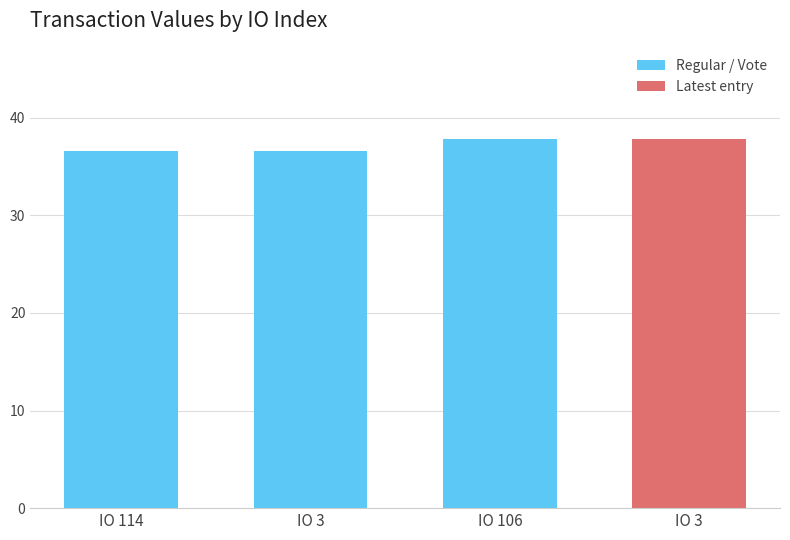

Where is the data nearest to the value 37?

114